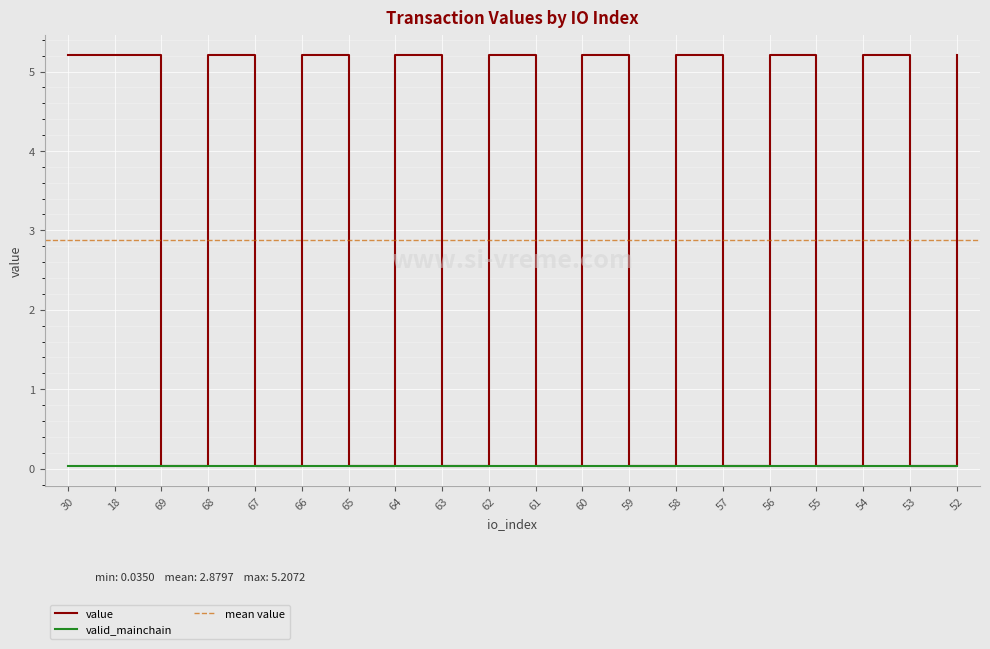

What position from the left is 53?

19